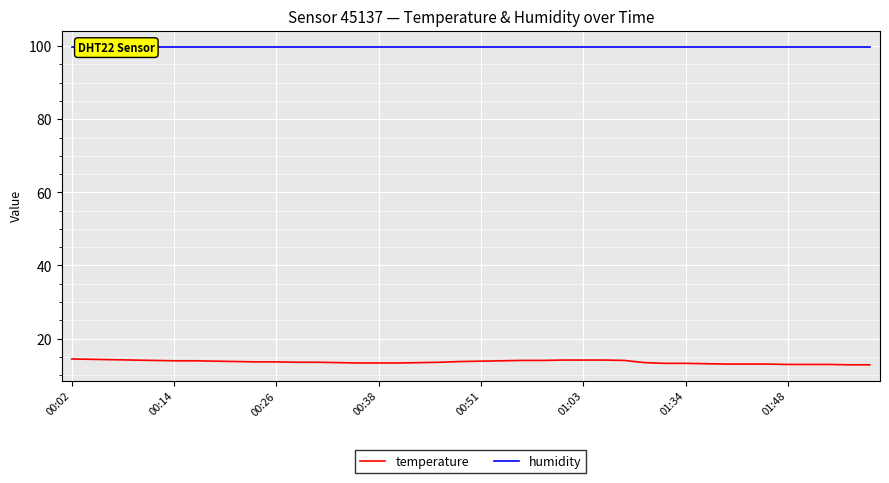

What is the smallest value displayed?

12.8